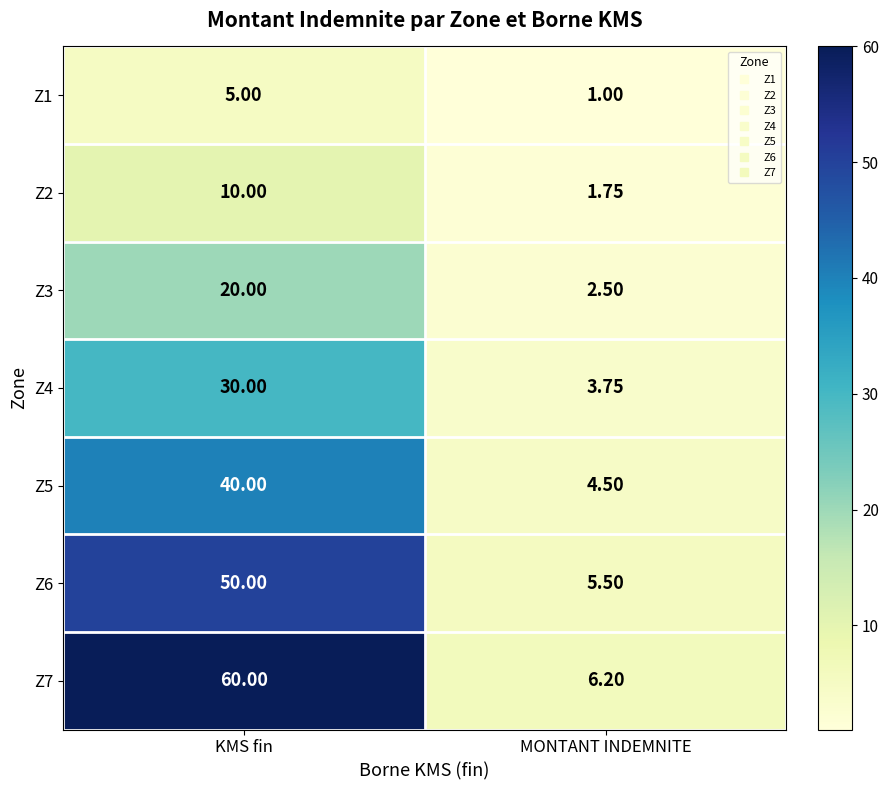

Rank the series at MONTANT INDEMNITE from lowest to highest value.

Z1, Z2, Z3, Z4, Z5, Z6, Z7